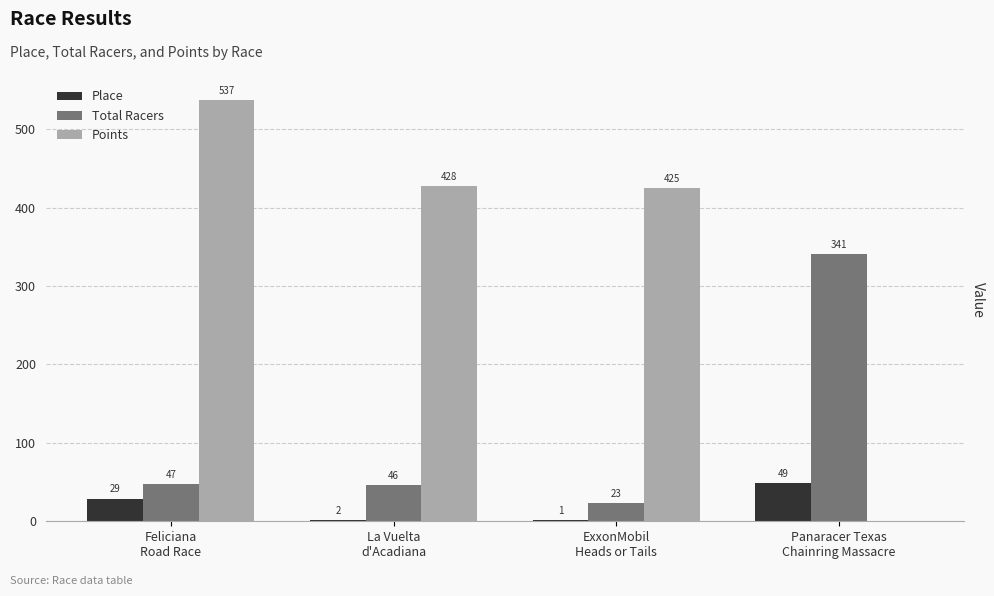

What is the maximum value shown in the chart?

537.3